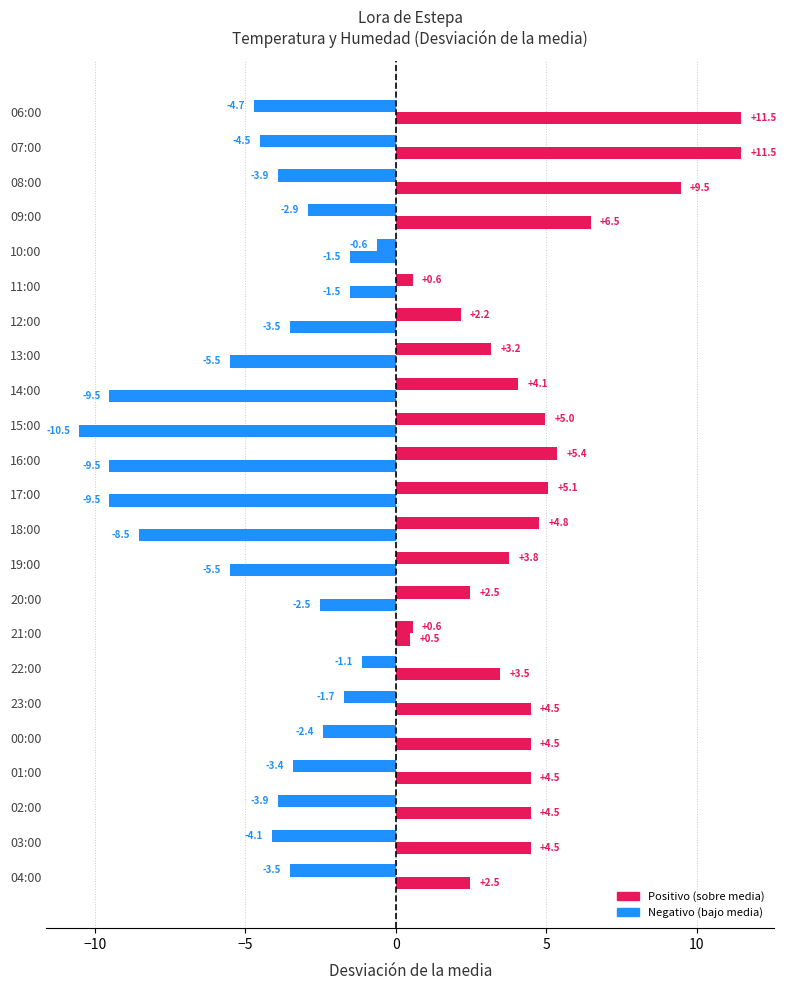

How many categories are shown in the chart?

23